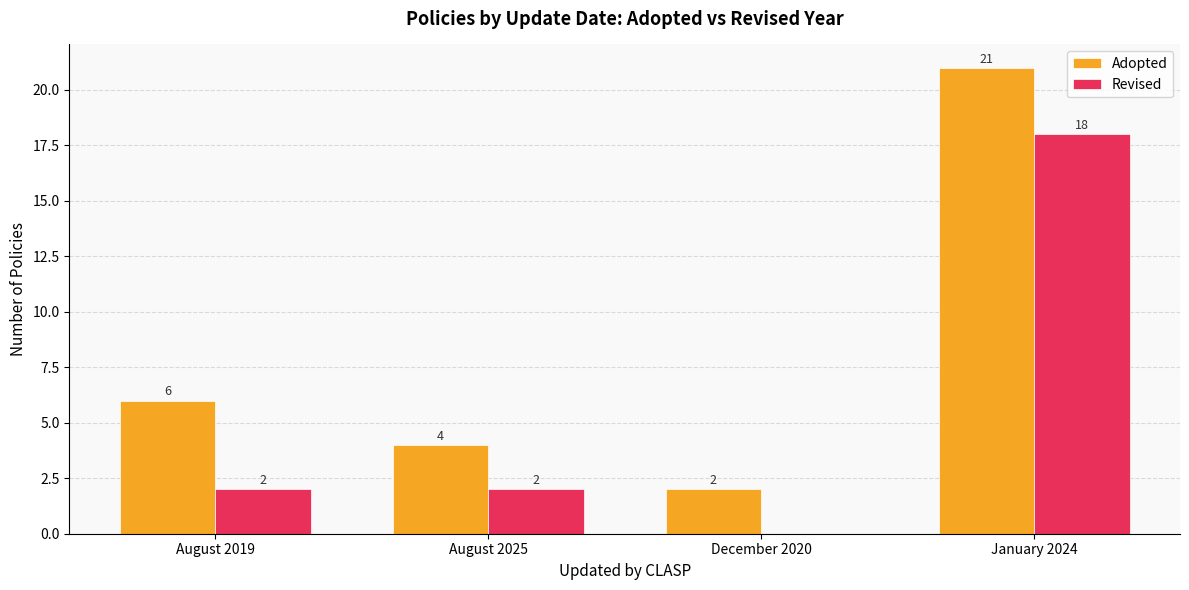

How many distinct data groups are displayed?

2